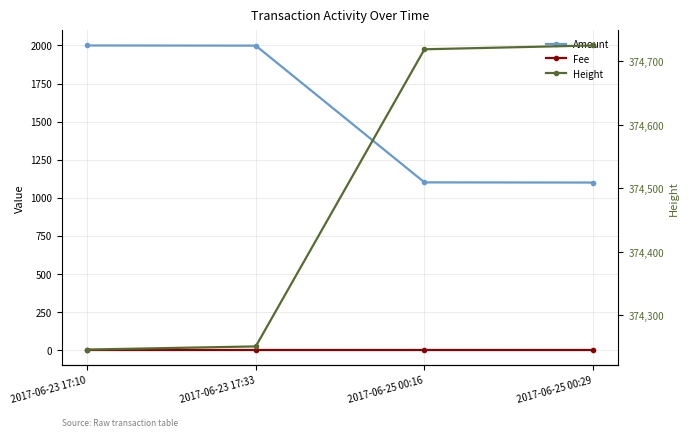

Where is Fee nearest to the value 1?

2017-06-23 17:10